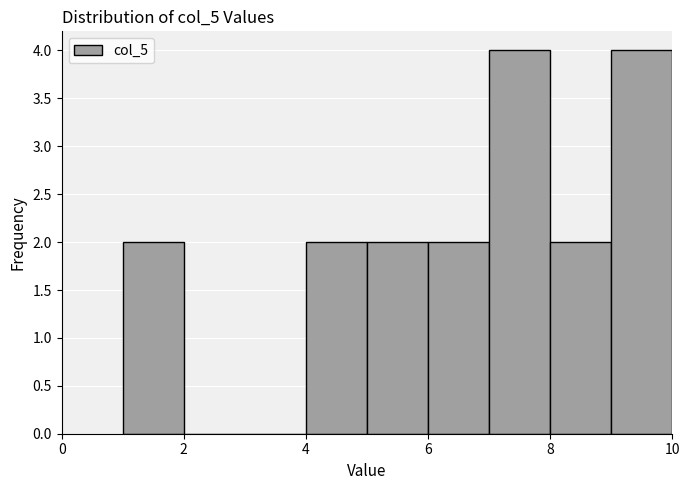

What is the height of the bar covering 1 to 2 on the x-axis? The values are not printed on the chart, so give them approximately, as read against the axis.

2